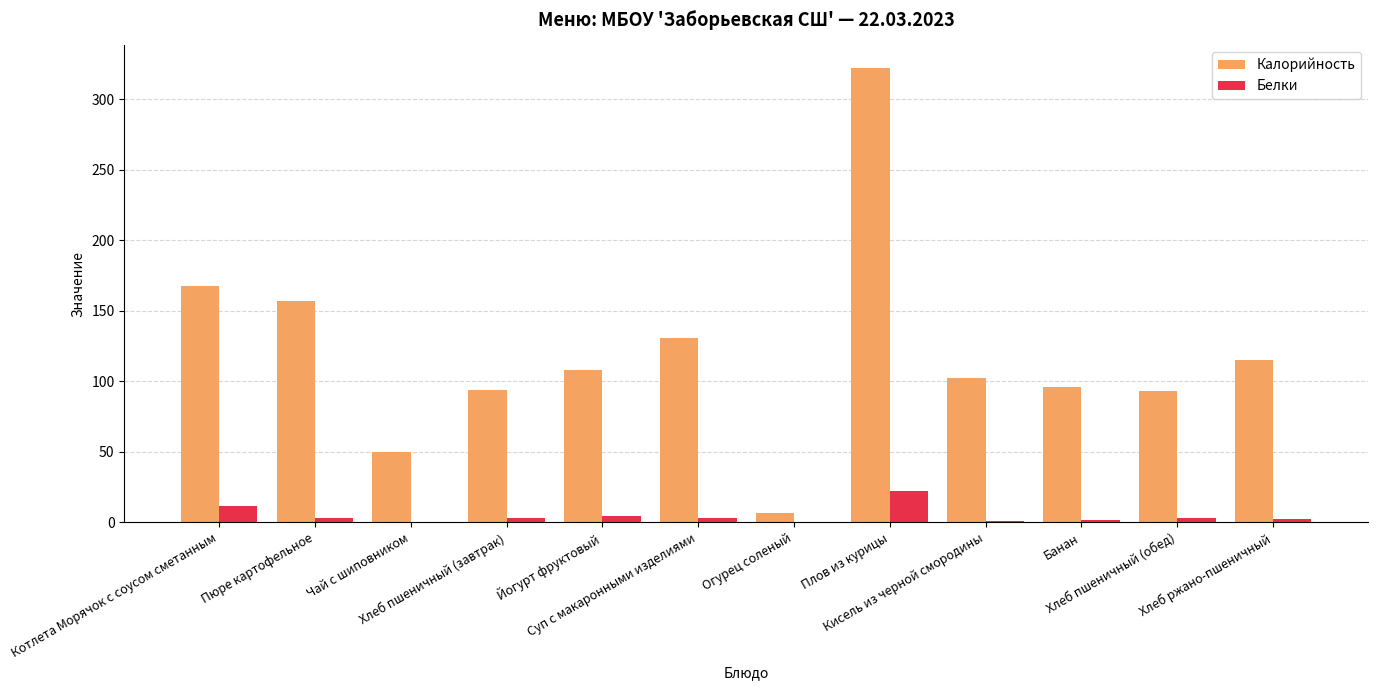

Which series has the largest total across all categories?

Калорийность